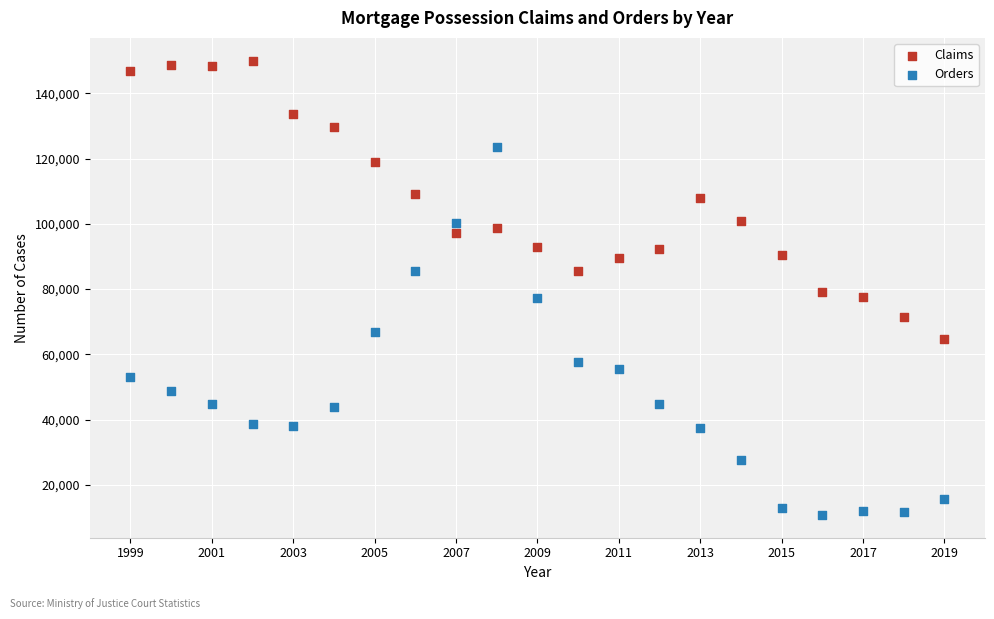

Which series reaches the maximum Y coordinate?

Claims